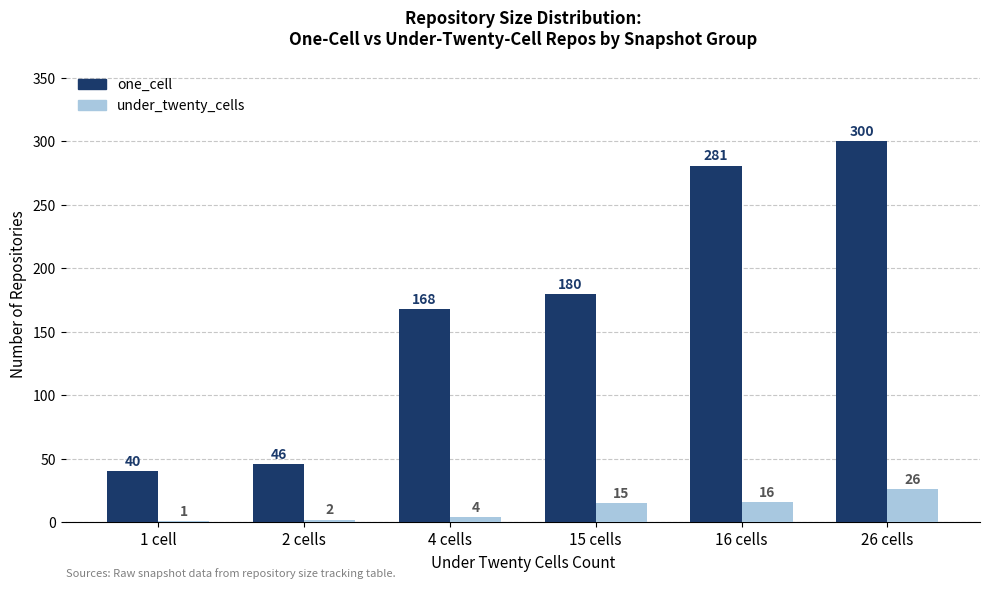

What are all the series names shown in the legend?

one_cell, under_twenty_cells